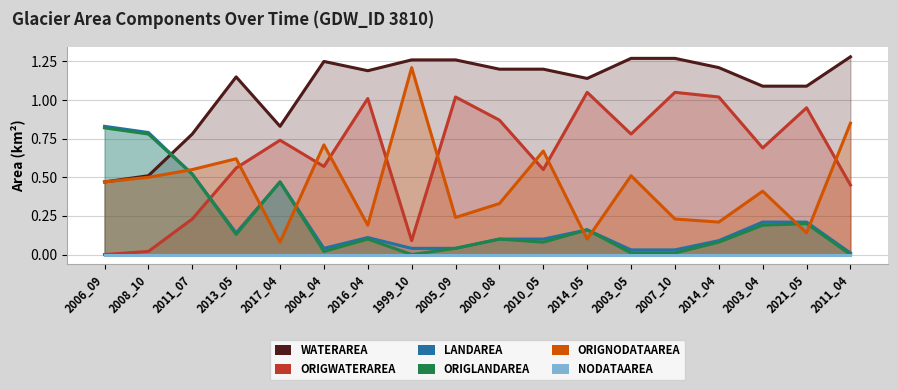

Reading right to left, transcribe all the data shown in this chart.

waterArea: 2011_04=1.3	2021_05=1.1	2003_04=1.1	2014_04=1.2	2007_10=1.3	2003_05=1.3	2014_05=1.1	2010_05=1.2	2000_08=1.2	2005_09=1.3	1999_10=1.3	2016_04=1.2	2004_04=1.2	2017_04=0.8	2013_05=1.1	2011_07=0.8	2008_10=0.5	2006_09=0.5
origWaterArea: 2011_04=0.5	2021_05=0.9	2003_04=0.7	2014_04=1.0	2007_10=1.1	2003_05=0.8	2014_05=1.1	2010_05=0.6	2000_08=0.9	2005_09=1.0	1999_10=0.1	2016_04=1.0	2004_04=0.6	2017_04=0.7	2013_05=0.6	2011_07=0.2	2008_10=0.0	2006_09=0.0
landArea: 2011_04=0.0	2021_05=0.2	2003_04=0.2	2014_04=0.1	2007_10=0.0	2003_05=0.0	2014_05=0.2	2010_05=0.1	2000_08=0.1	2005_09=0.0	1999_10=0.0	2016_04=0.1	2004_04=0.0	2017_04=0.5	2013_05=0.1	2011_07=0.5	2008_10=0.8	2006_09=0.8
origlandArea: 2011_04=0.0	2021_05=0.2	2003_04=0.2	2014_04=0.1	2007_10=0.0	2003_05=0.0	2014_05=0.2	2010_05=0.1	2000_08=0.1	2005_09=0.0	1999_10=0.0	2016_04=0.1	2004_04=0.0	2017_04=0.5	2013_05=0.1	2011_07=0.5	2008_10=0.8	2006_09=0.8
origNoDataArea: 2011_04=0.8	2021_05=0.1	2003_04=0.4	2014_04=0.2	2007_10=0.2	2003_05=0.5	2014_05=0.1	2010_05=0.7	2000_08=0.3	2005_09=0.2	1999_10=1.2	2016_04=0.2	2004_04=0.7	2017_04=0.1	2013_05=0.6	2011_07=0.6	2008_10=0.5	2006_09=0.5
noDataArea: 2011_04=0.0	2021_05=0.0	2003_04=0.0	2014_04=0.0	2007_10=0.0	2003_05=0.0	2014_05=0.0	2010_05=0.0	2000_08=0.0	2005_09=0.0	1999_10=0.0	2016_04=0.0	2004_04=0.0	2017_04=0.0	2013_05=0.0	2011_07=0.0	2008_10=0.0	2006_09=0.0